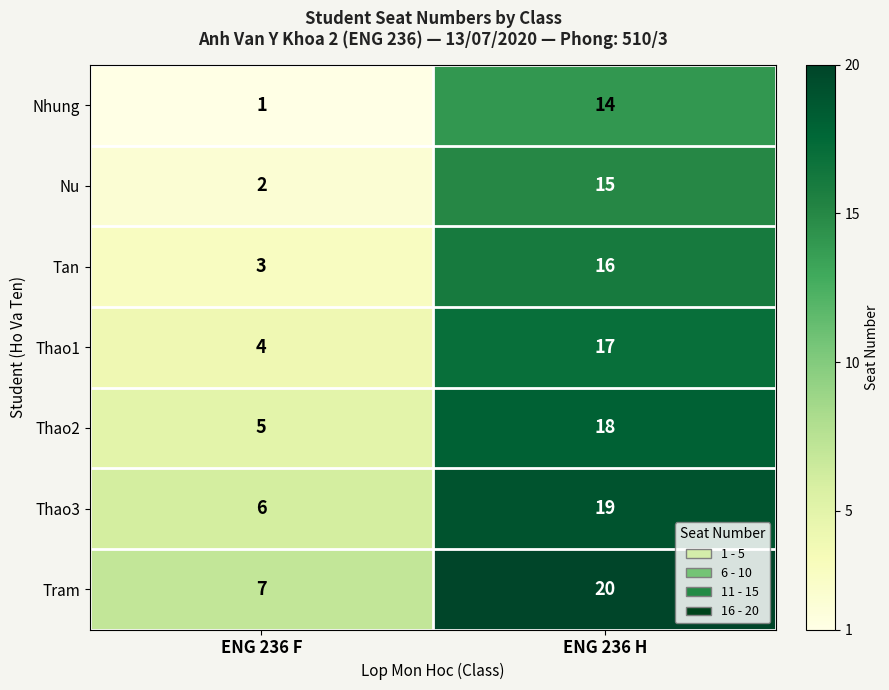

At which label is Tan closest to 9?

ENG 236 F